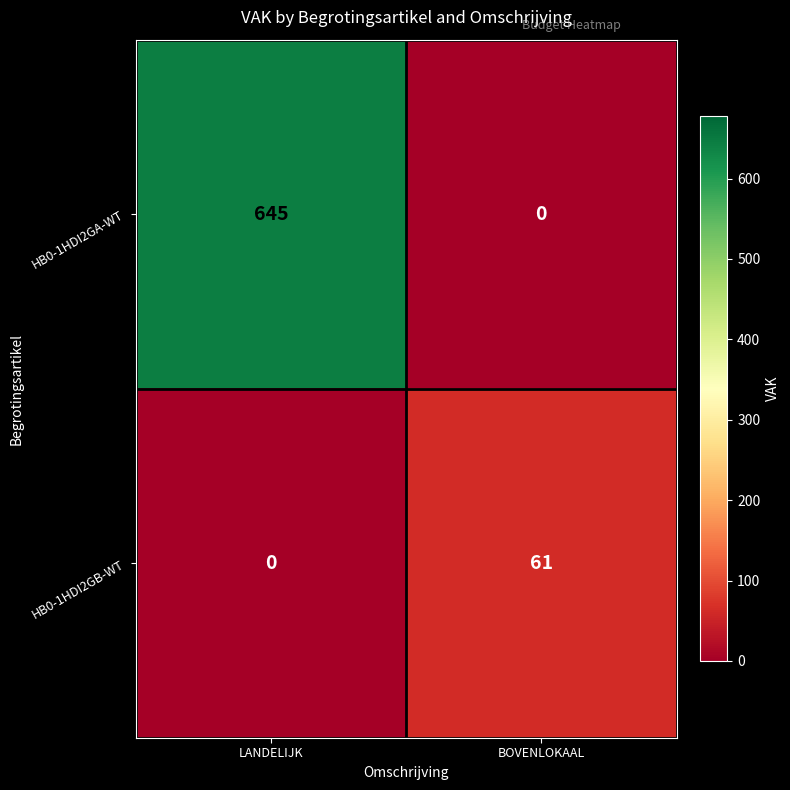

Which category has the highest value across all series?

LANDELIJK